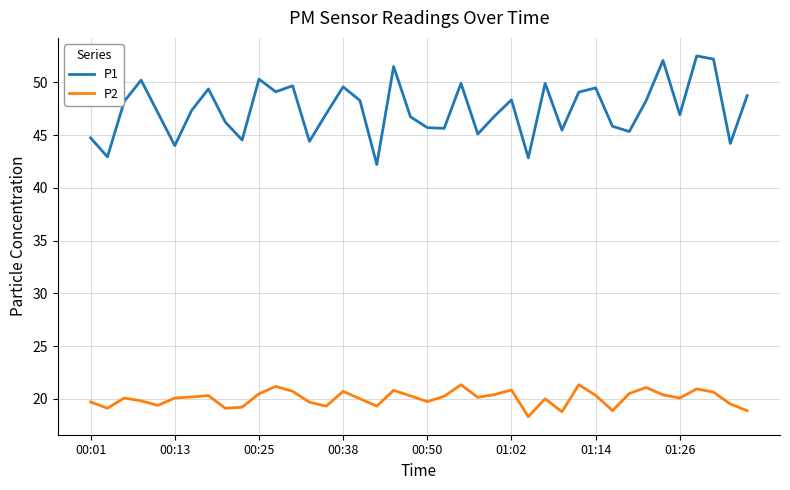

What is the sum of all P1 values?

1897.7